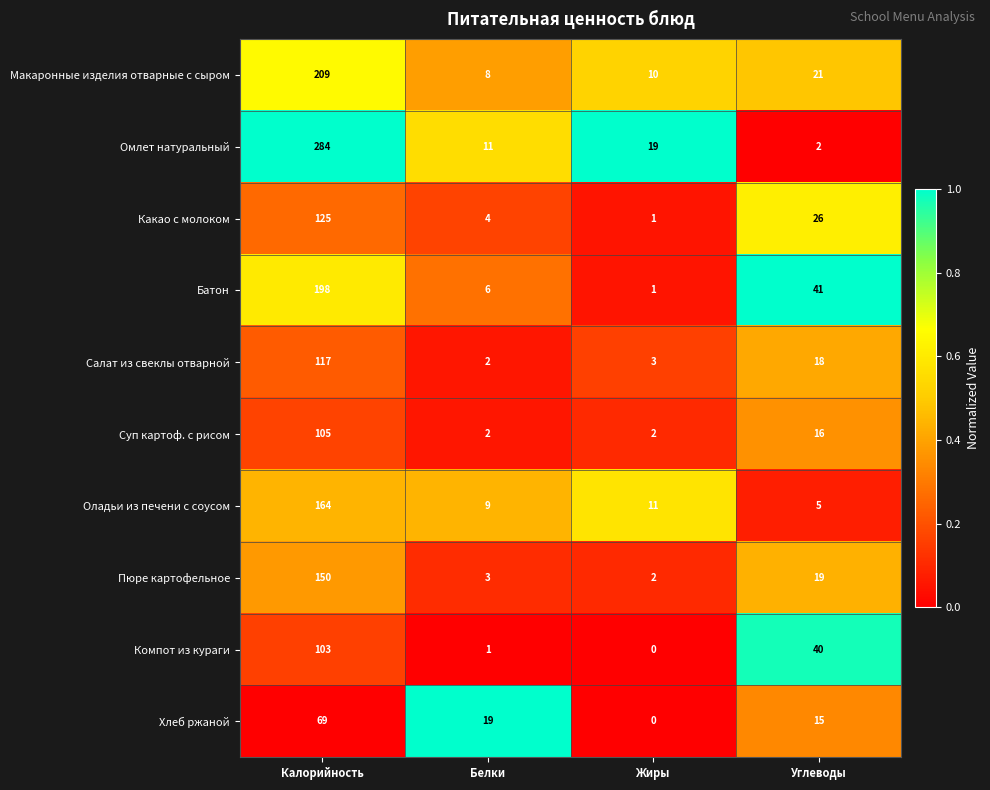

Rank the series by their maximum value, from highest to lowest.

Омлет натуральный, Макаронные изделия отварные с сыром, Батон, Оладьи из печени с соусом, Пюре картофельное, Какао с молоком, Салат из свеклы отварной, Суп картоф. с рисом, Компот из кураги, Хлеб ржаной